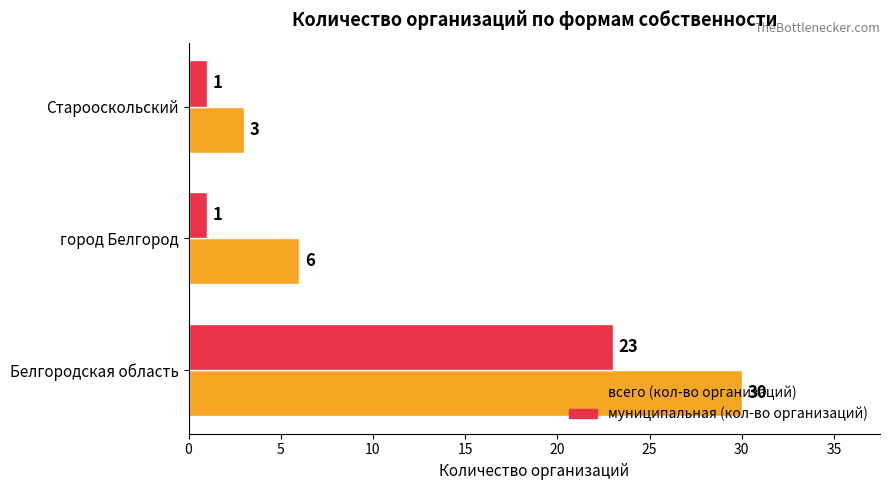

Is the value of муниципальная (кол-во организаций) at Белгородская область greater than the value of всего (кол-во организаций) at Белгородская область?

No